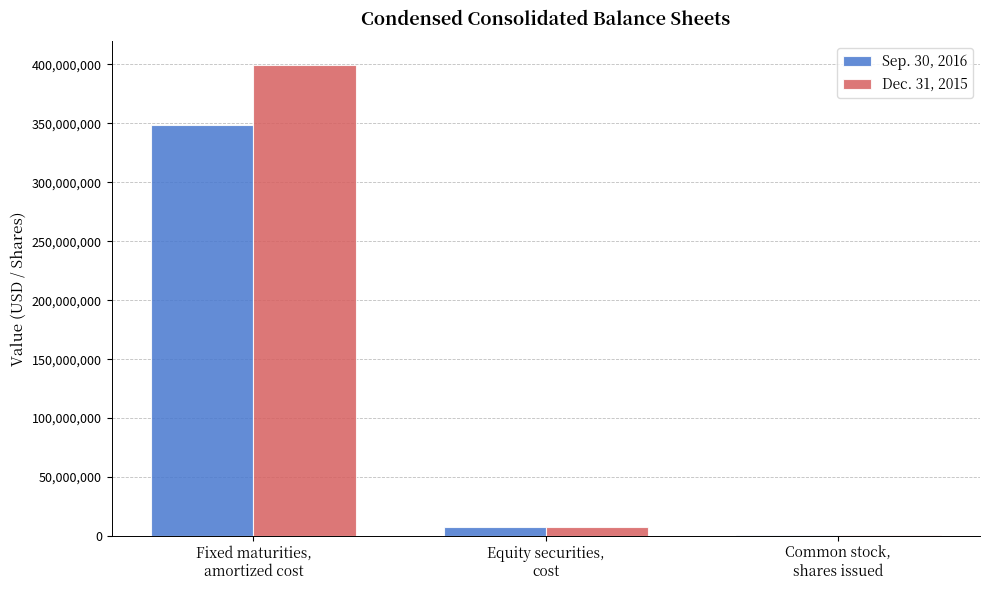

What are all the series names shown in the legend?

Sep. 30, 2016, Dec. 31, 2015